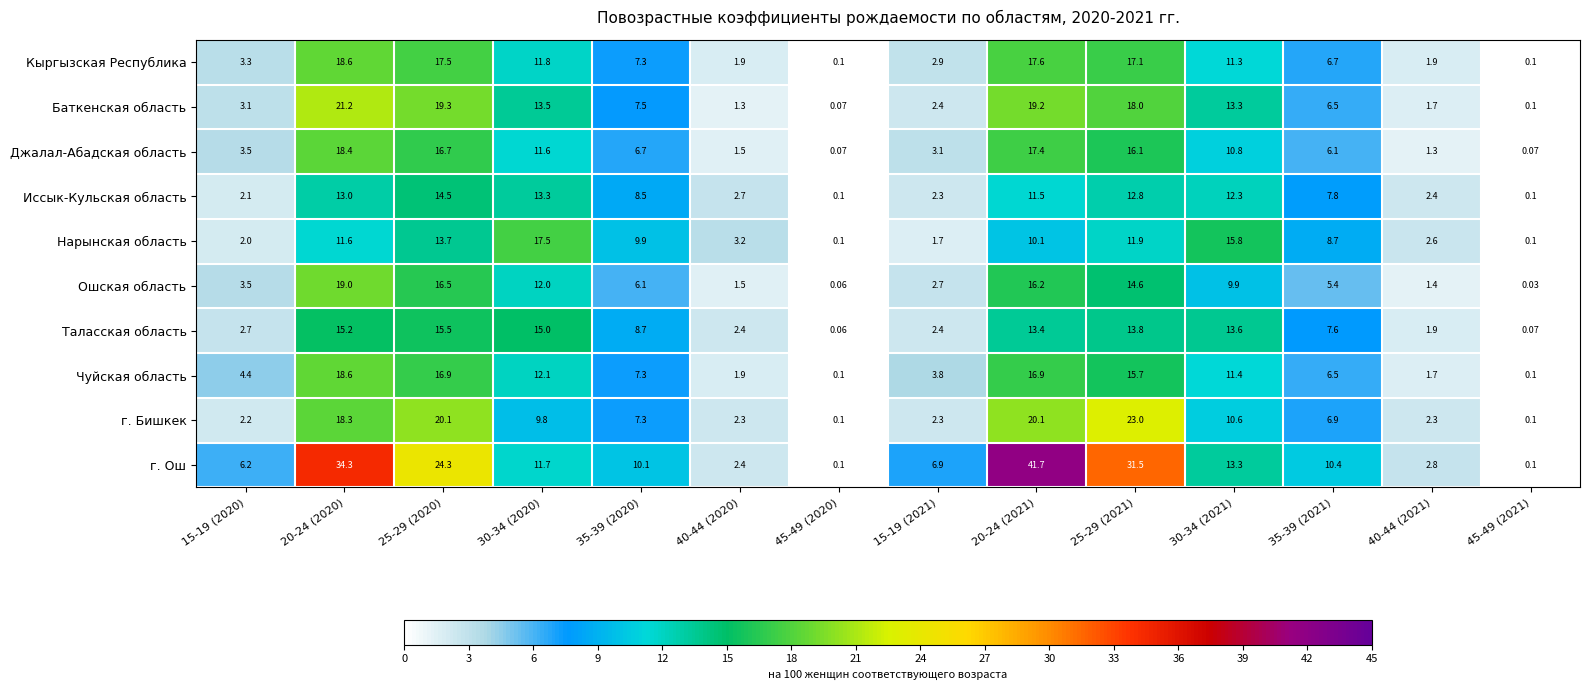

What is the spread (max minus min) of values at 30-34 (2020)?

7.7